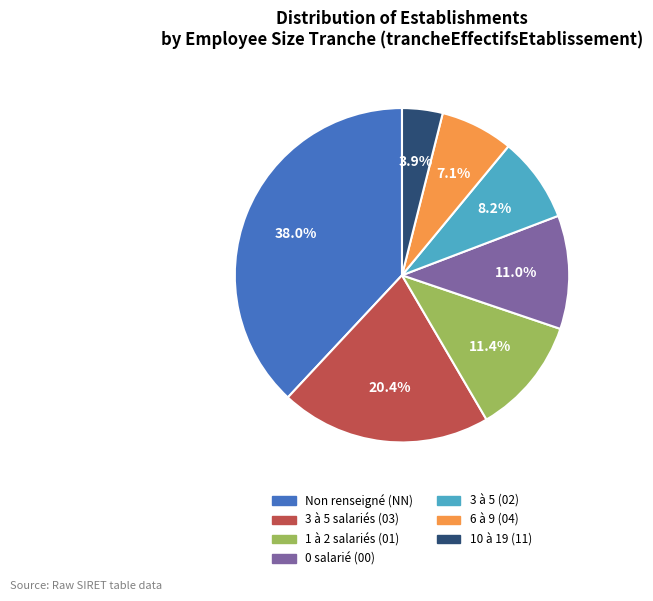

Is there any slice that represents more than half of the pie?

No